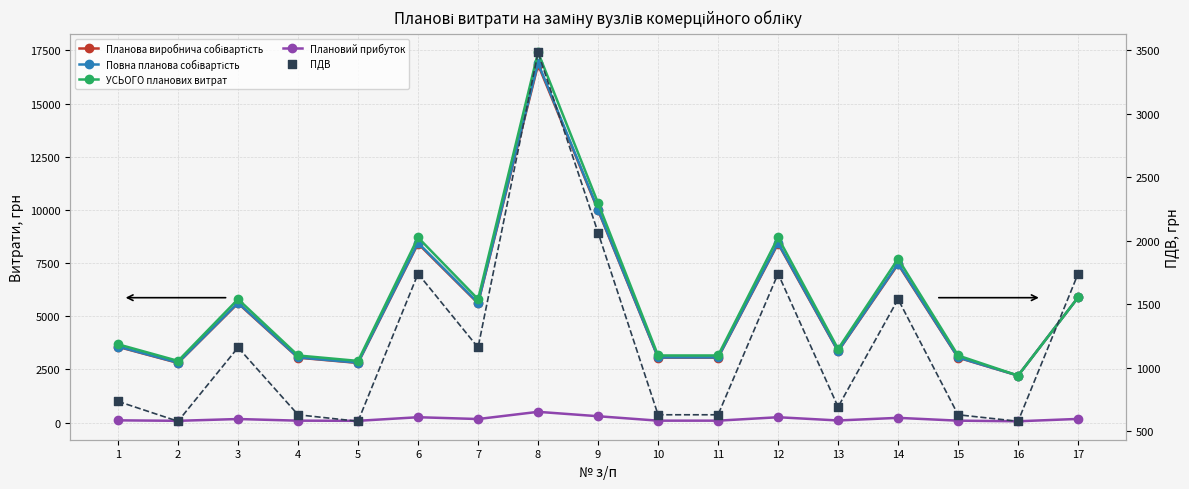

Is the value of Повна планова собівартість at 10 greater than the value of УСЬОГО планових витрат at 14?

No